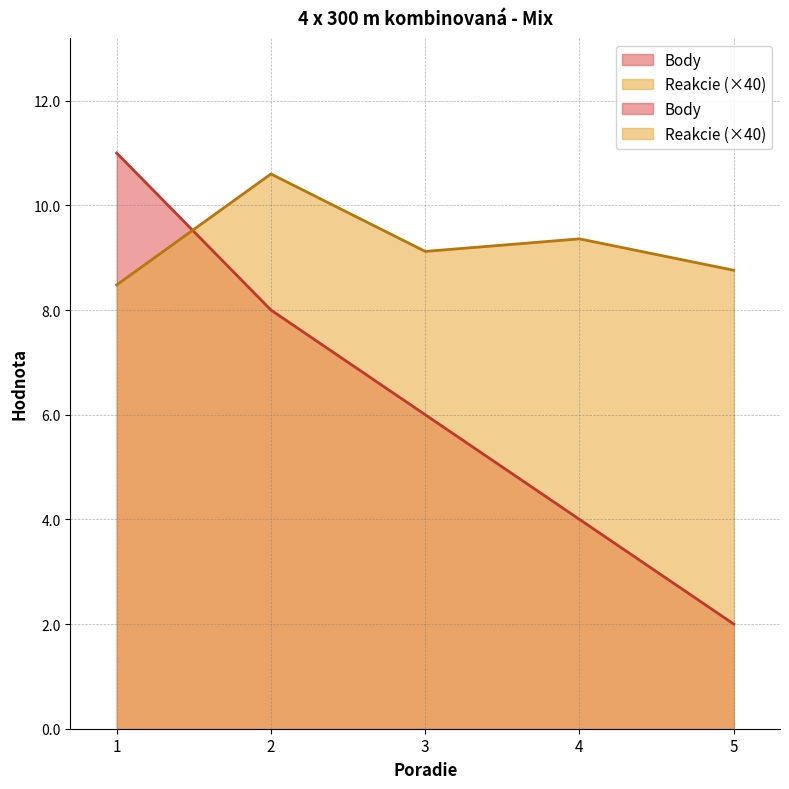

At how many categories does at least one series exceed 9?

4